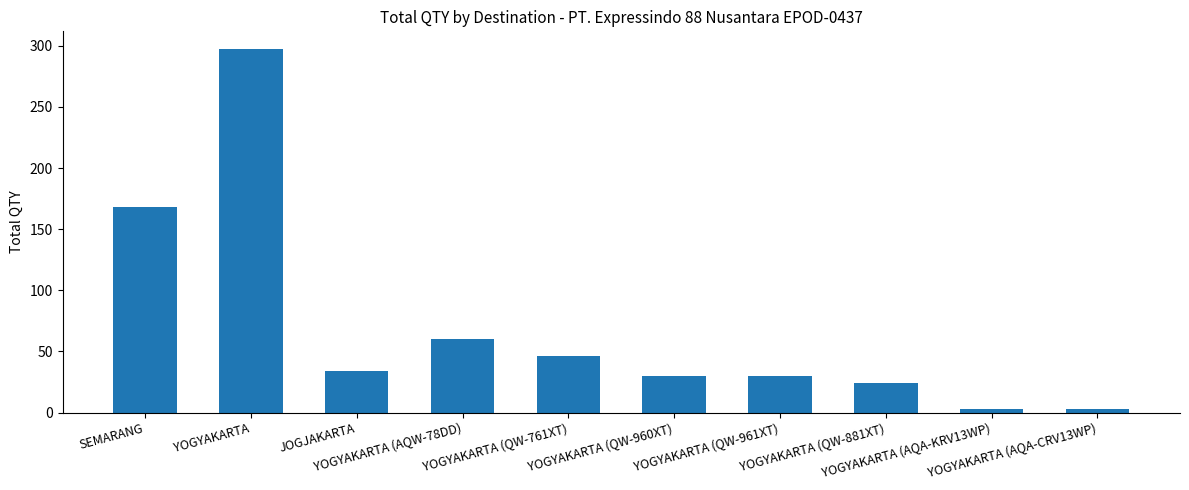

Where is the data nearest to the value 150?

SEMARANG